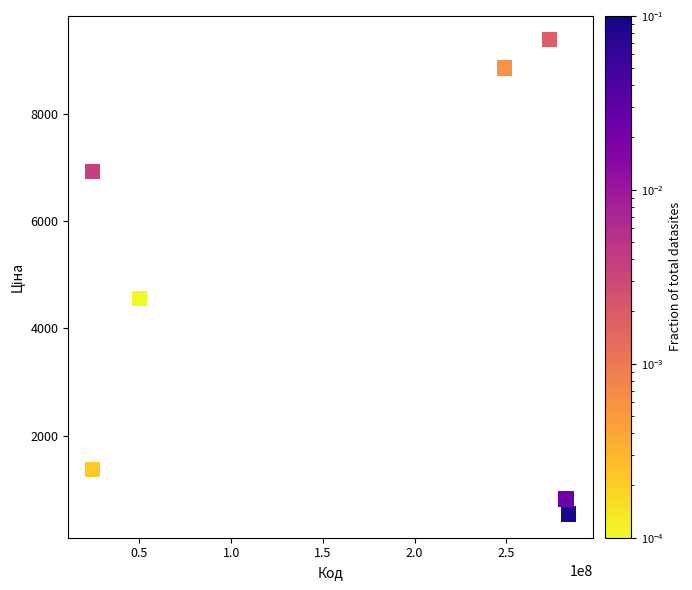

What Y value in the scatter plot is closest to 4961?

4561.9